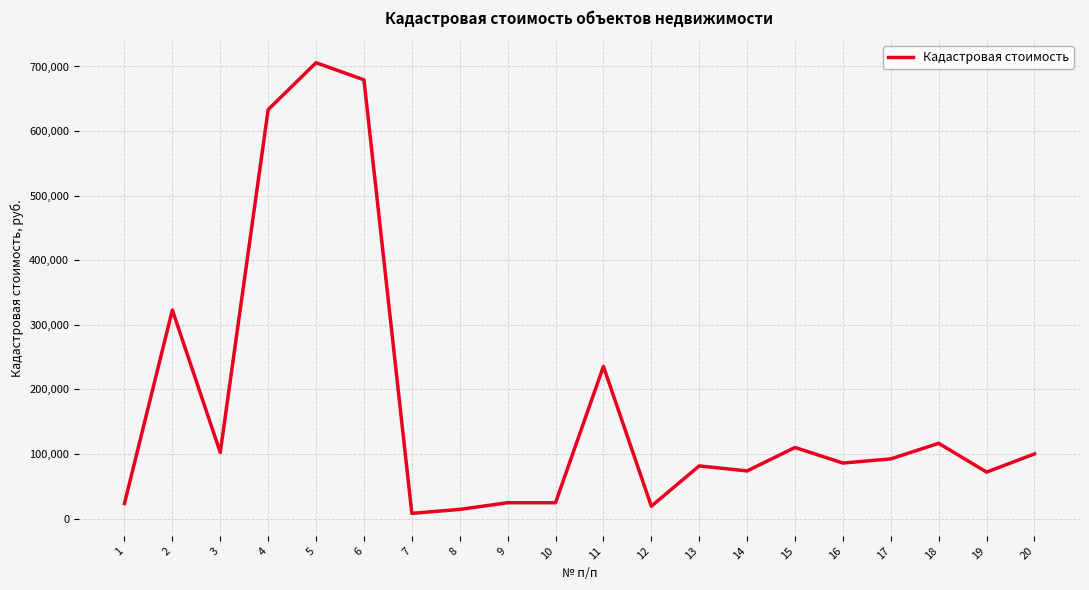

Approximately how many times larger is the value at 3 compared to 11?

0.4